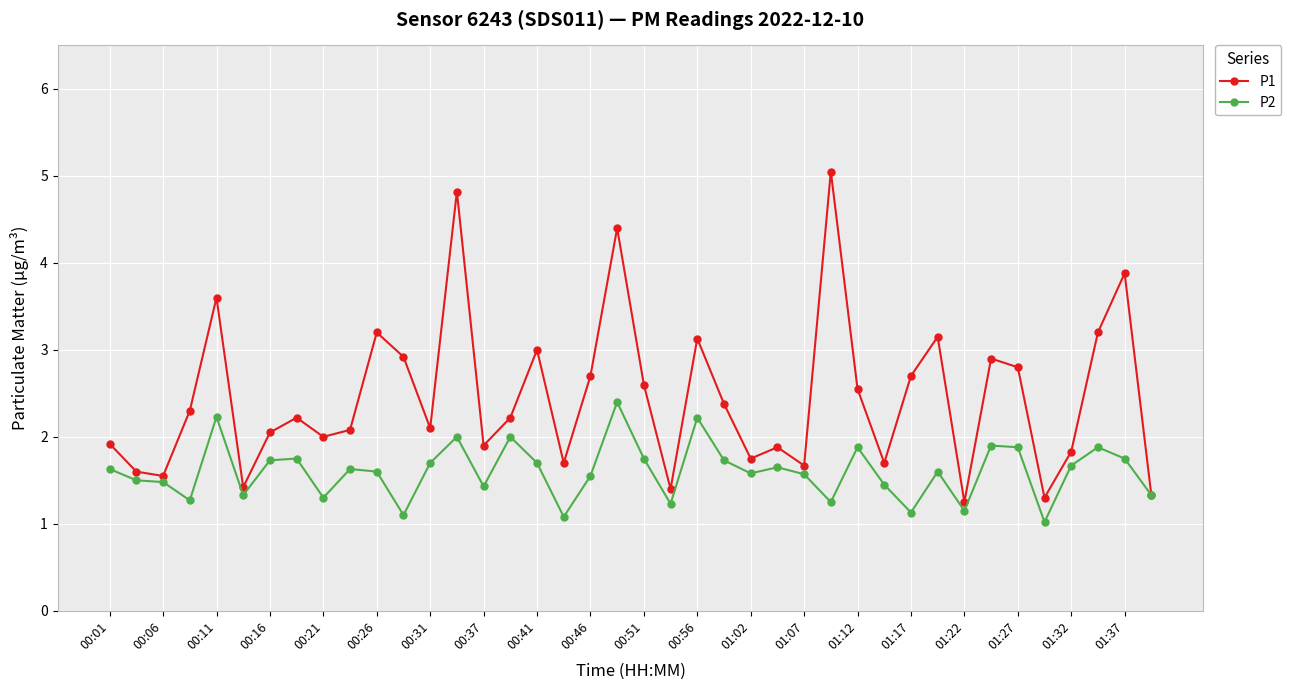

Does the chart display data point markers on the line(s)?

Yes